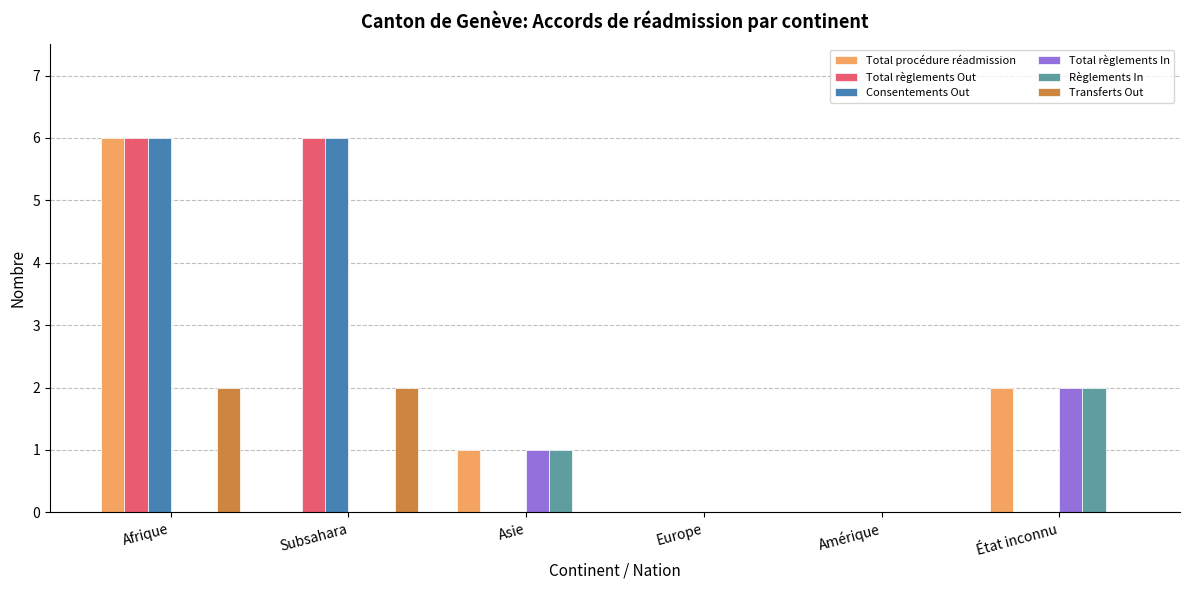

What is the sum of the Total règlements Out values at Subsahara and Afrique?

12